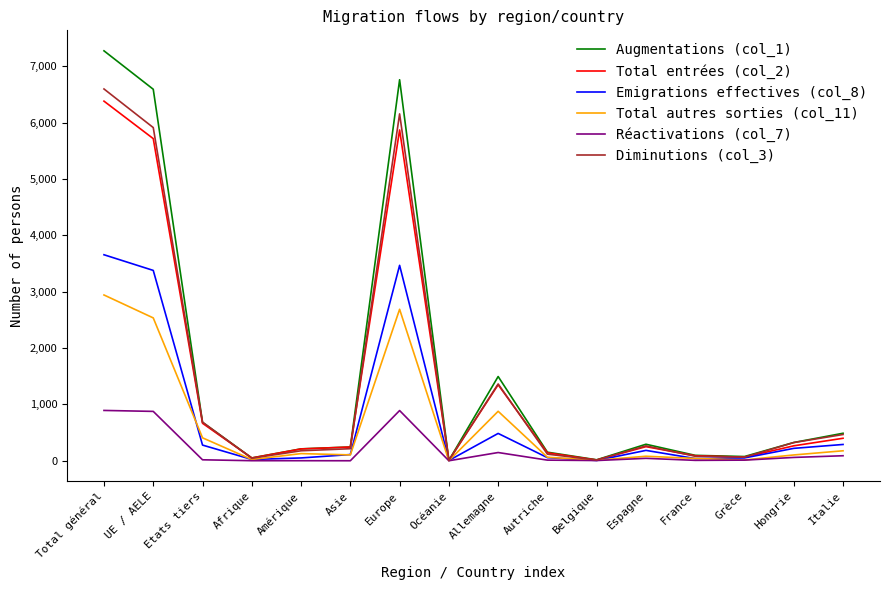

What is the maximum value shown in the chart?

7275